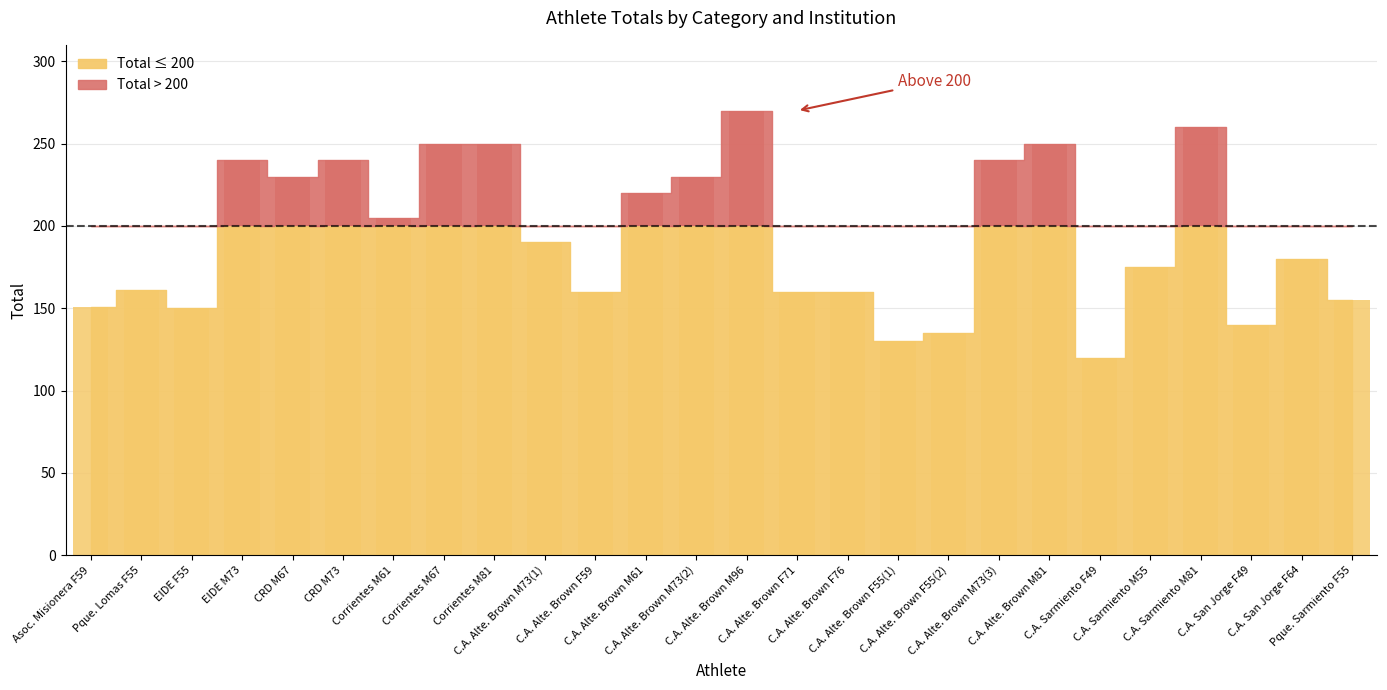

What is the change in value from C.A. Alte. Brown M96 to Pque. Sarmiento F55?

-115